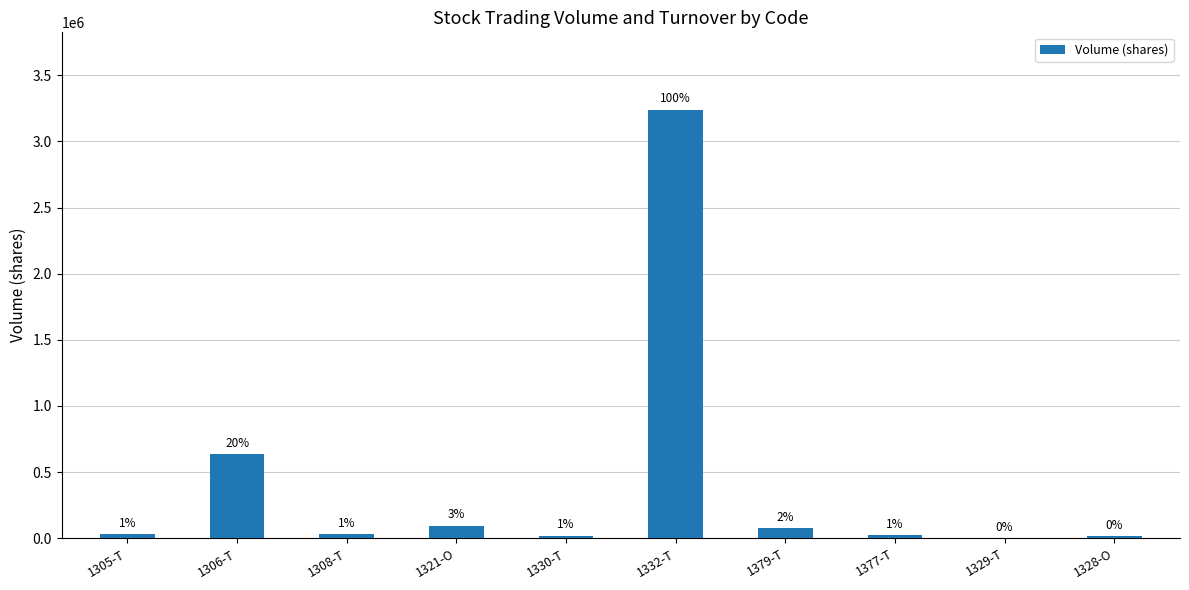

What is the change in value from 1377-T to 1329-T?

-22420